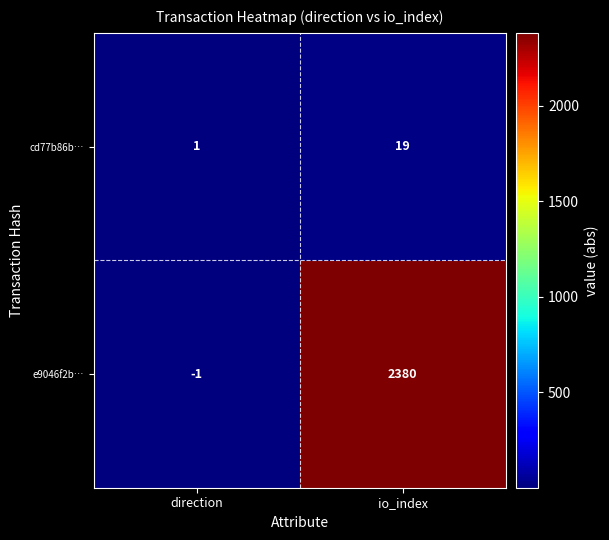

Which series has the largest range (max minus min)?

e9046f2b…